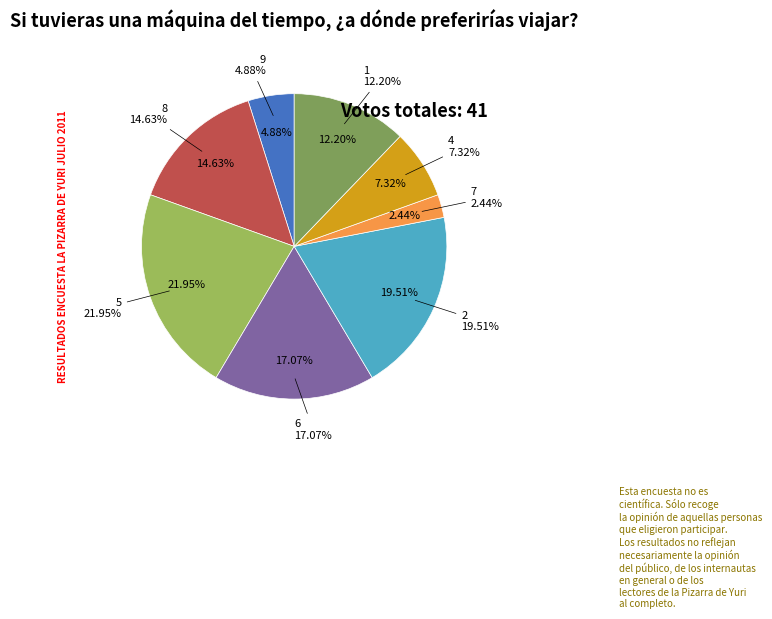

Is it true that 6 is 17% of the pie?

True